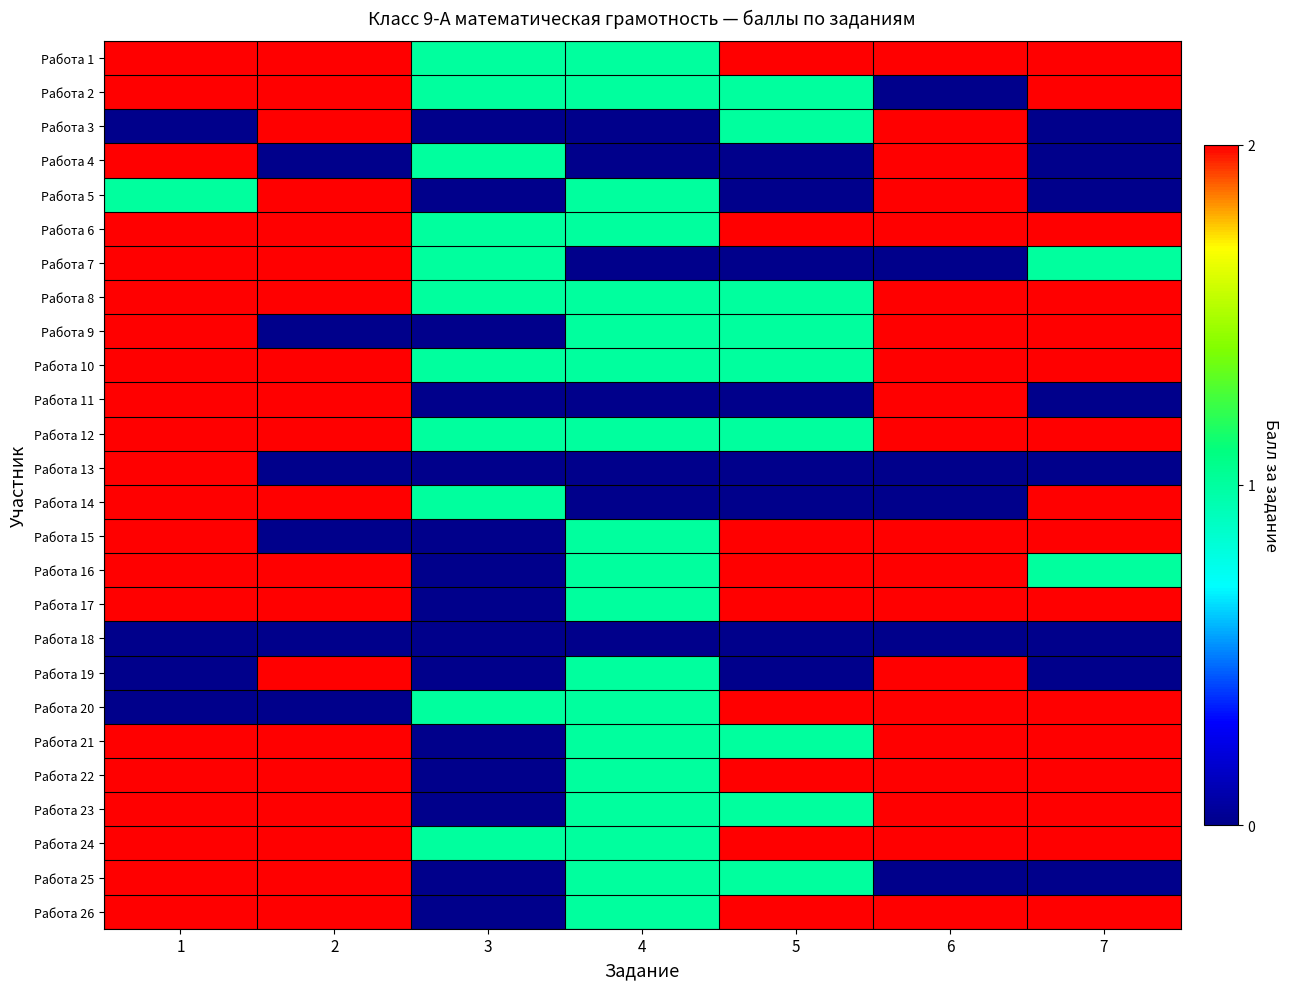

Rank the series at 5 from highest to lowest value.

Работа 1, Работа 6, Работа 15, Работа 16, Работа 17, Работа 20, Работа 22, Работа 24, Работа 26, Работа 2, Работа 3, Работа 8, Работа 9, Работа 10, Работа 12, Работа 21, Работа 23, Работа 25, Работа 4, Работа 5, Работа 7, Работа 11, Работа 13, Работа 14, Работа 18, Работа 19